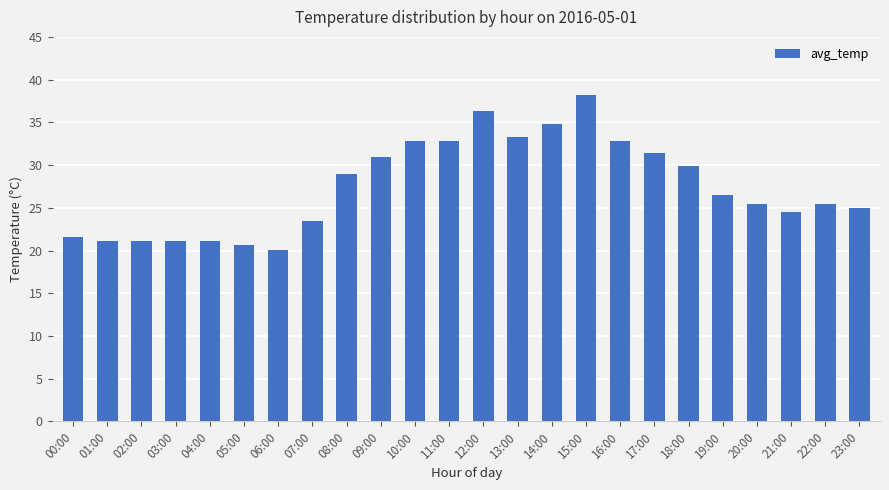

What is the sum of all values?

659.3